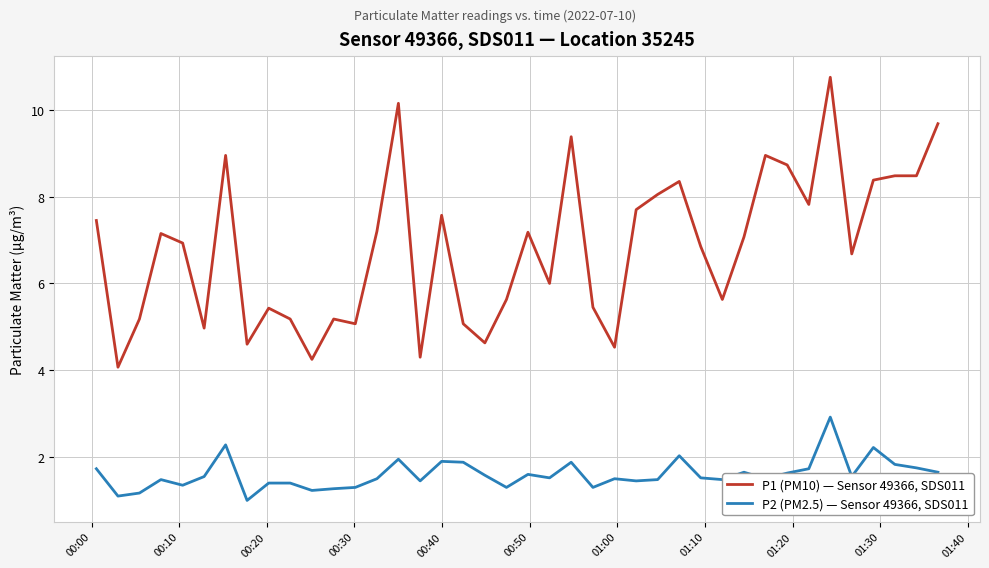

List the series in order of their peak value, highest first.

P1 (PM10) — Sensor 49366, SDS011, P2 (PM2.5) — Sensor 49366, SDS011